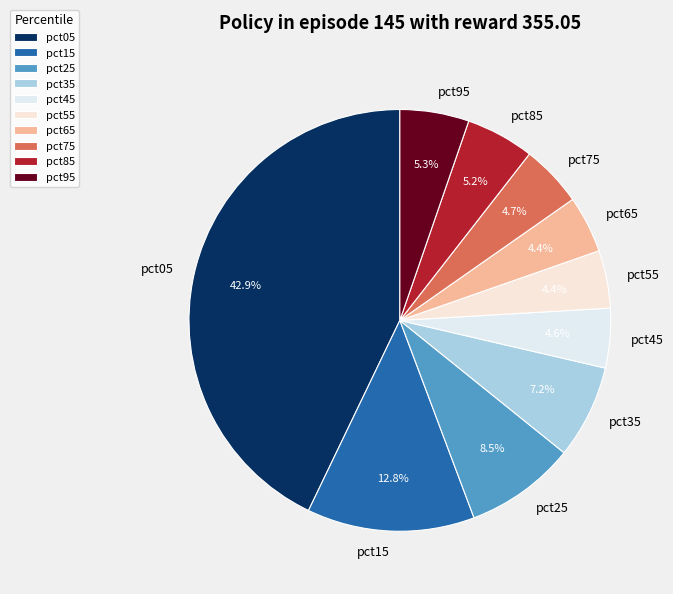

Is pct95 the majority of the pie?

No